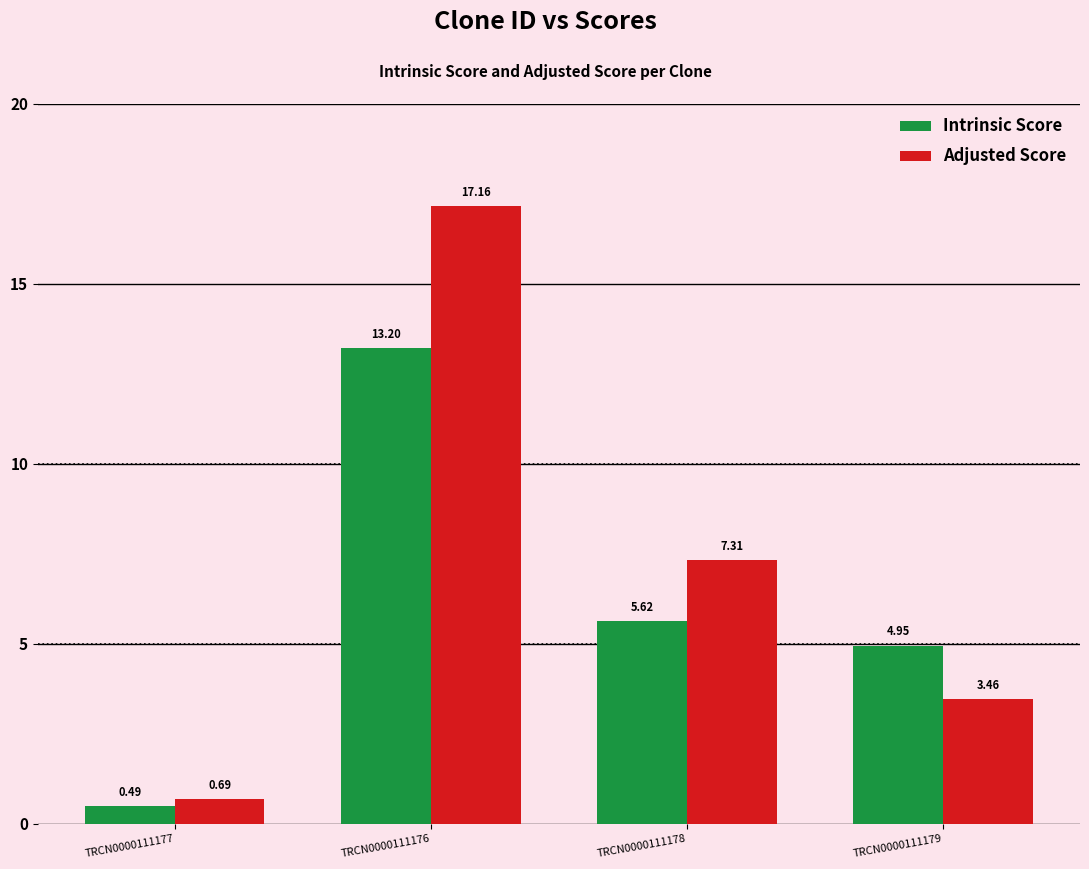

What is the difference between the Intrinsic Score values at TRCN0000111176 and TRCN0000111178?

7.6